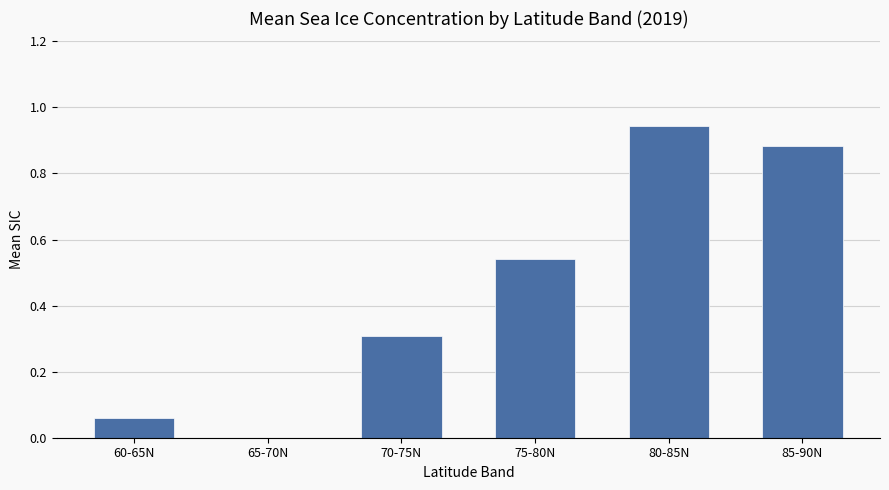

Which category has the highest value across all series?

80-85N